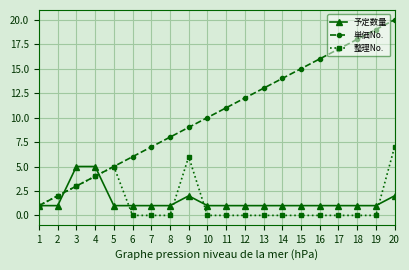

What is the total value across all series at 5?

11